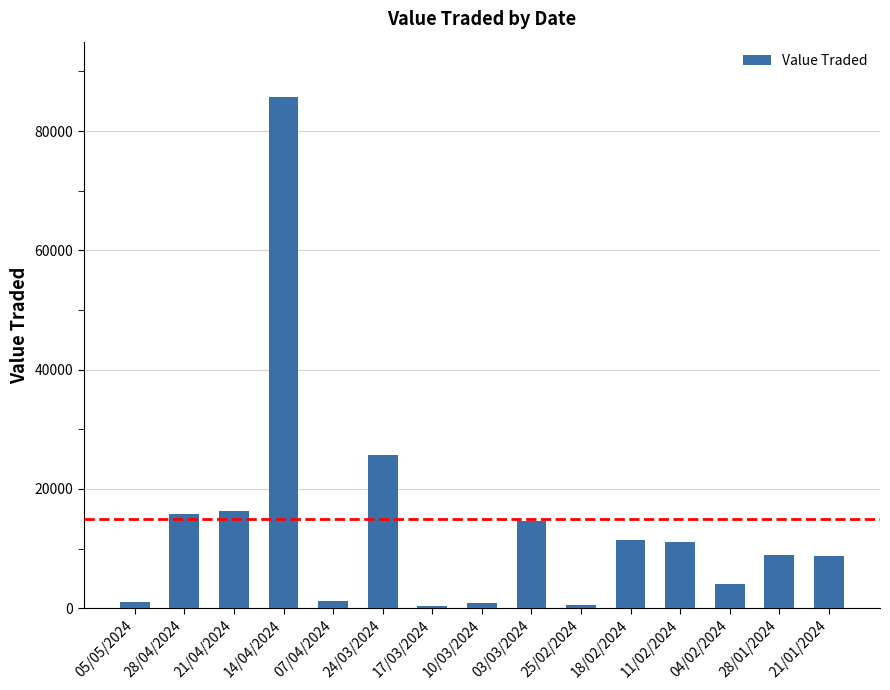

What position from the left is 21/04/2024?

3